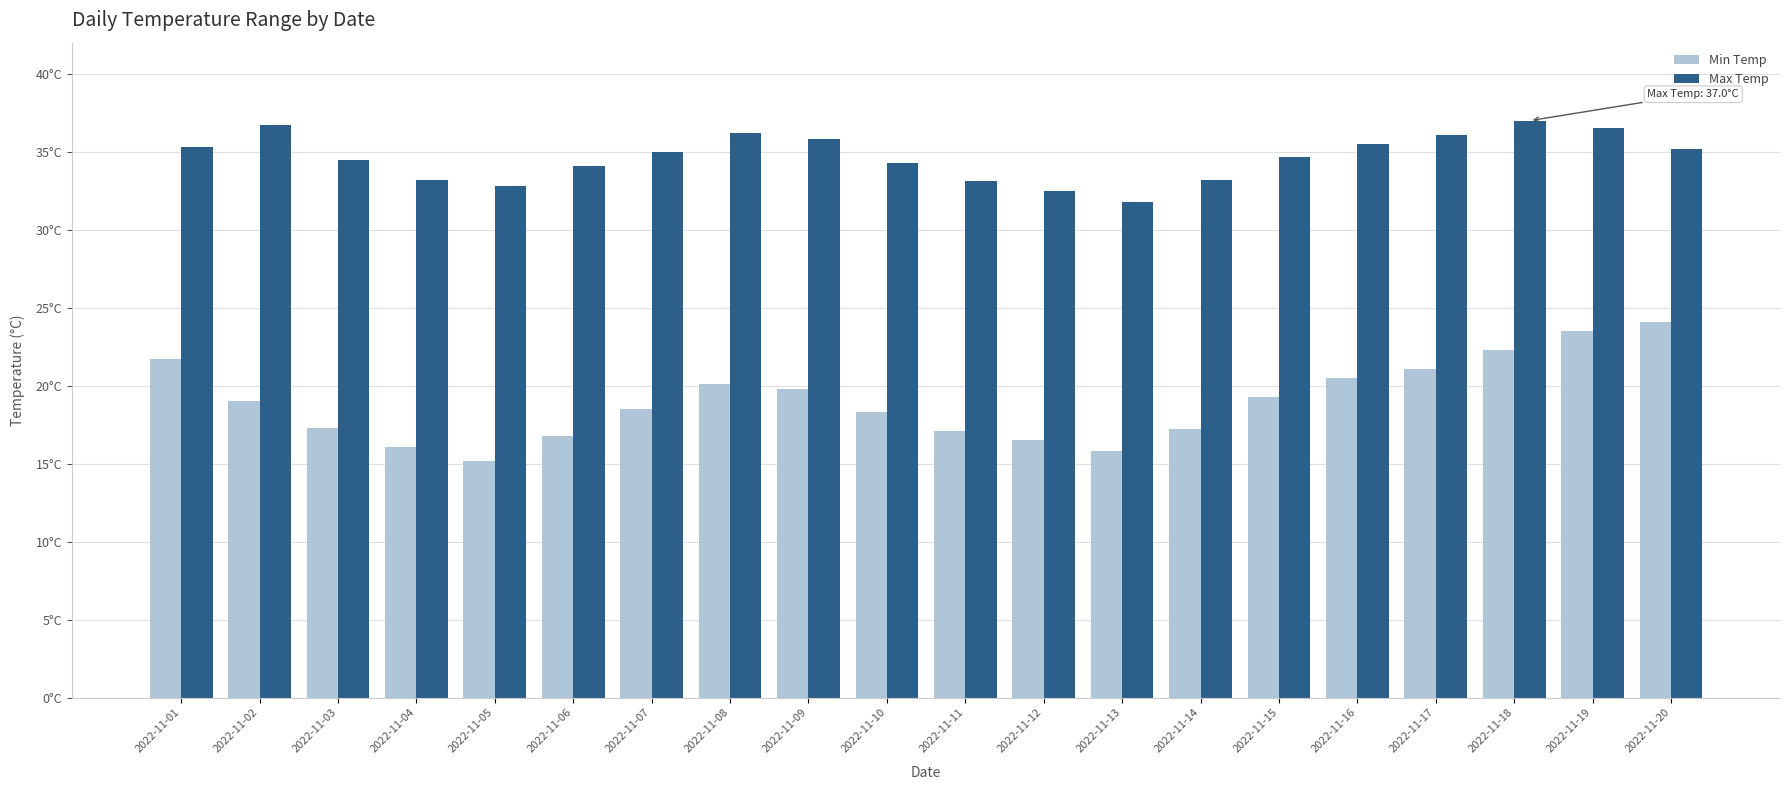

At which label is Min Temp closest to 19?

2022-11-02